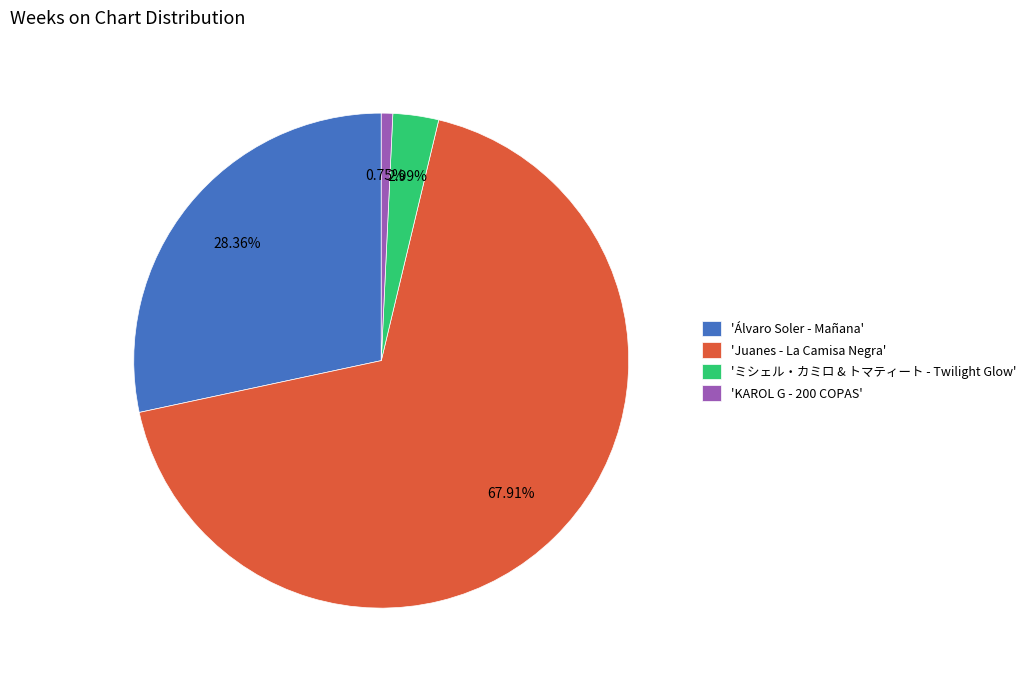

Approximately how many times larger is the value at 'Álvaro Soler - Mañana' compared to 'ミシェル・カミロ & トマティート - Twilight Glow'?

9.5